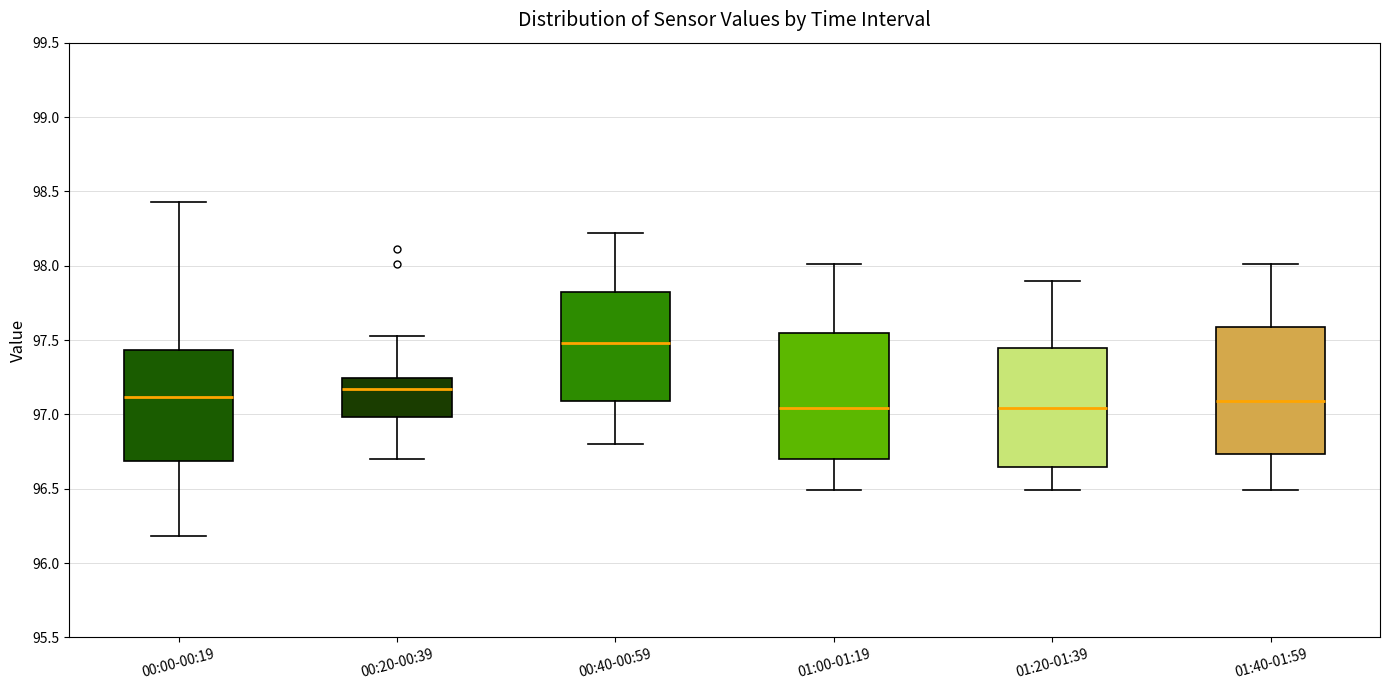

Reading left to right, transcribe this box plot: for each box, give where its median line is, the range the box spans, and where its two whiskers end, as read against the y-axis. The values are not printed on the chart, so give them approximately, as read against the axis.

00:00-00:19: median 97.10, box 96.70 to 97.45, whiskers 96.20 to 98.45
00:20-00:39: median 97.15, box 97.00 to 97.25, whiskers 96.70 to 97.55
00:40-00:59: median 97.50, box 97.10 to 97.85, whiskers 96.80 to 98.20
01:00-01:19: median 97.05, box 96.70 to 97.55, whiskers 96.50 to 98.00
01:20-01:39: median 97.05, box 96.65 to 97.45, whiskers 96.50 to 97.90
01:40-01:59: median 97.10, box 96.75 to 97.60, whiskers 96.50 to 98.00